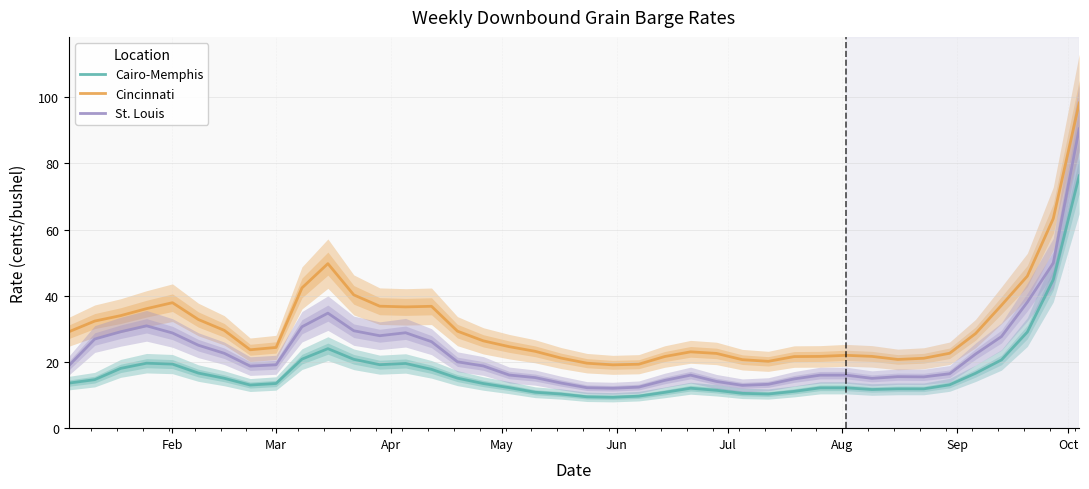

True or false: St. Louis and Cairo-Memphis intersect in this chart.

False